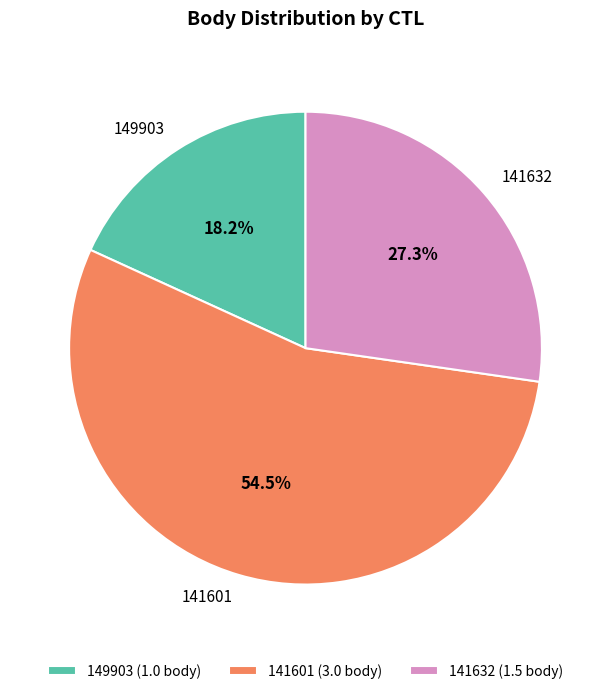

What is the majority slice?

141601